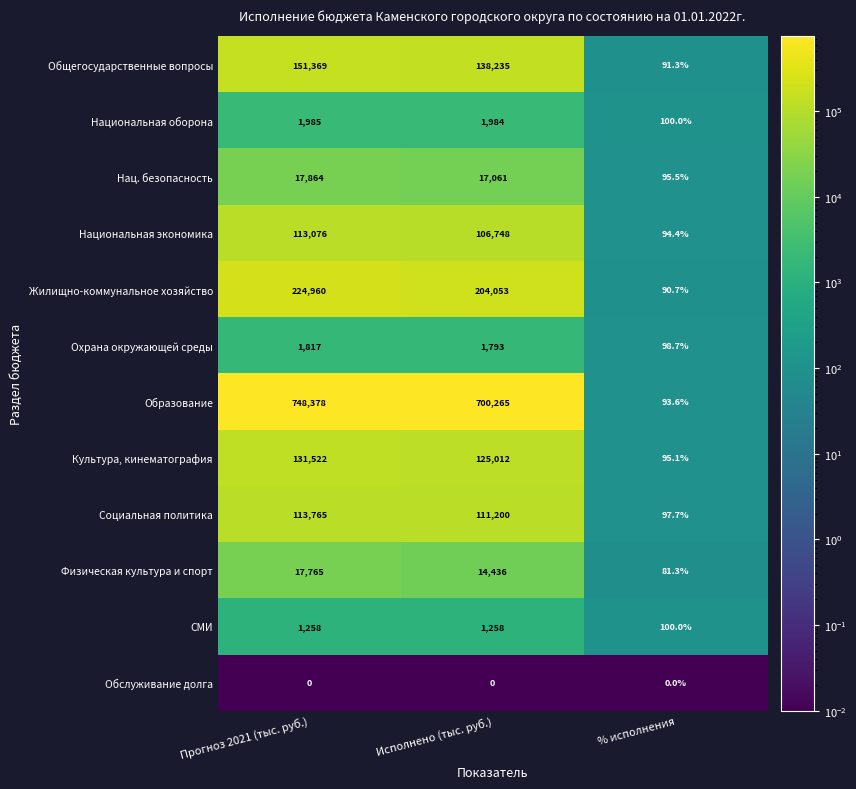

At Исполнено (тыс. руб.), list the series in order from largest to smallest.

Образование, Жилищно-коммунальное хозяйство, Общегосударственные вопросы, Культура, кинематография, Социальная политика, Национальная экономика, Нац. безопасность, Физическая культура и спорт, Национальная оборона, Охрана окружающей среды, СМИ, Обслуживание долга